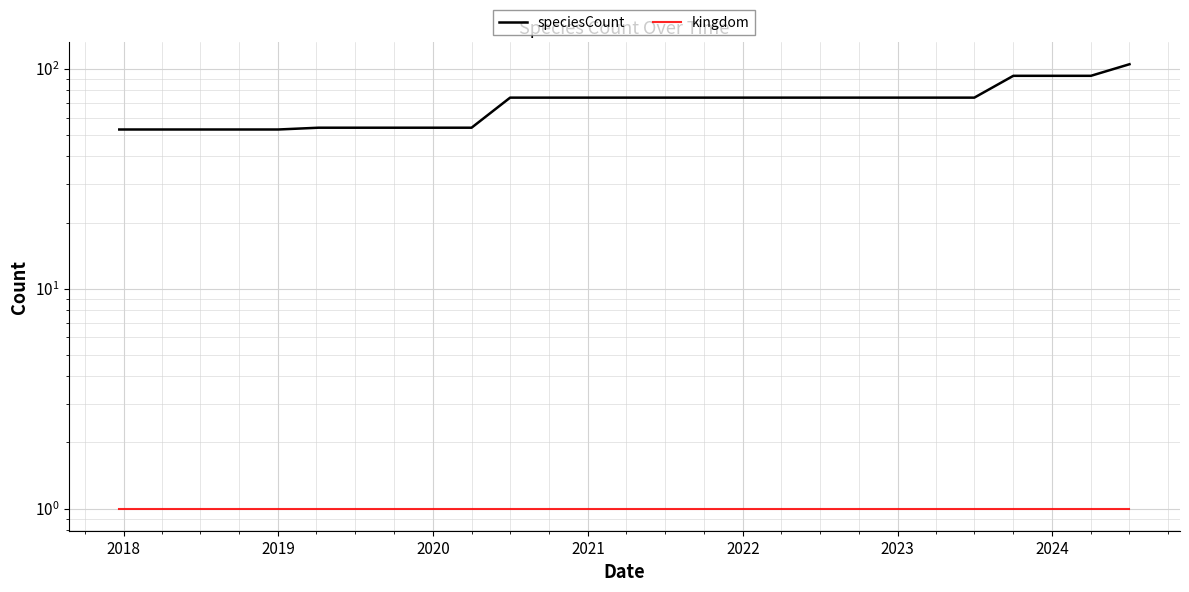

What is the value of the kingdom point at the 12th from the left?

1